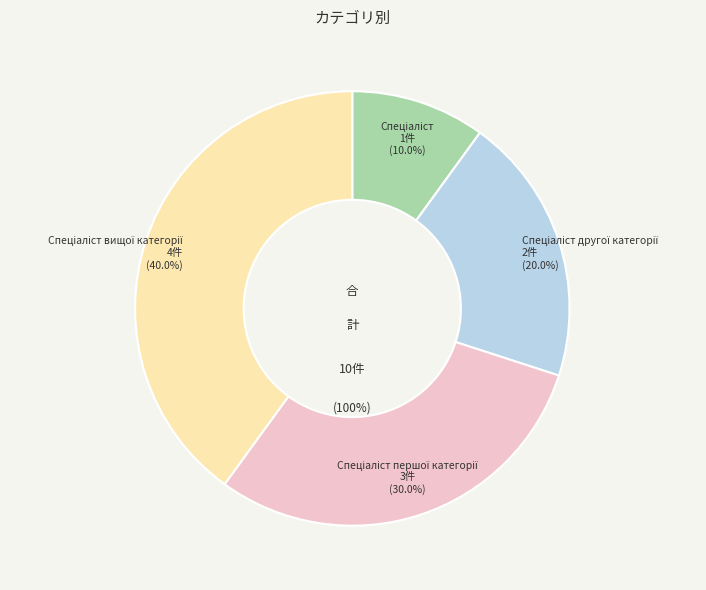

To the nearest percent, what portion does Спеціаліст вищої категорії represent?

40%